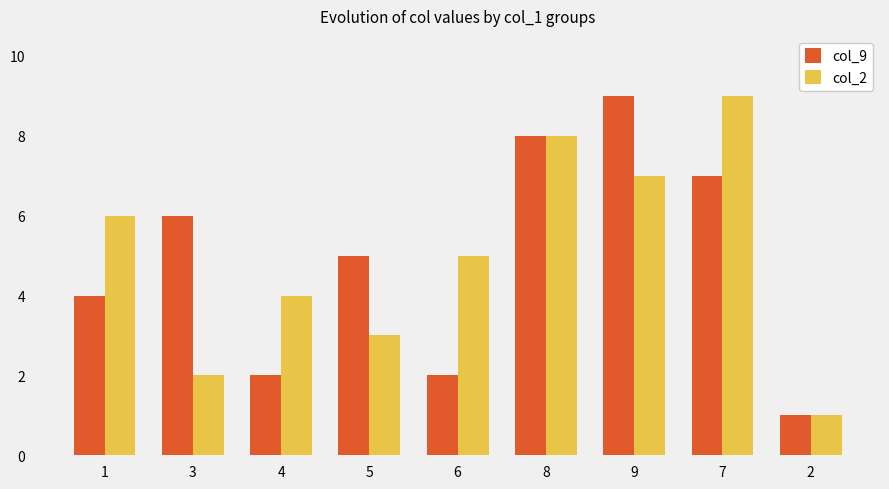

Which series changed the most between 9 and 2?

col_9